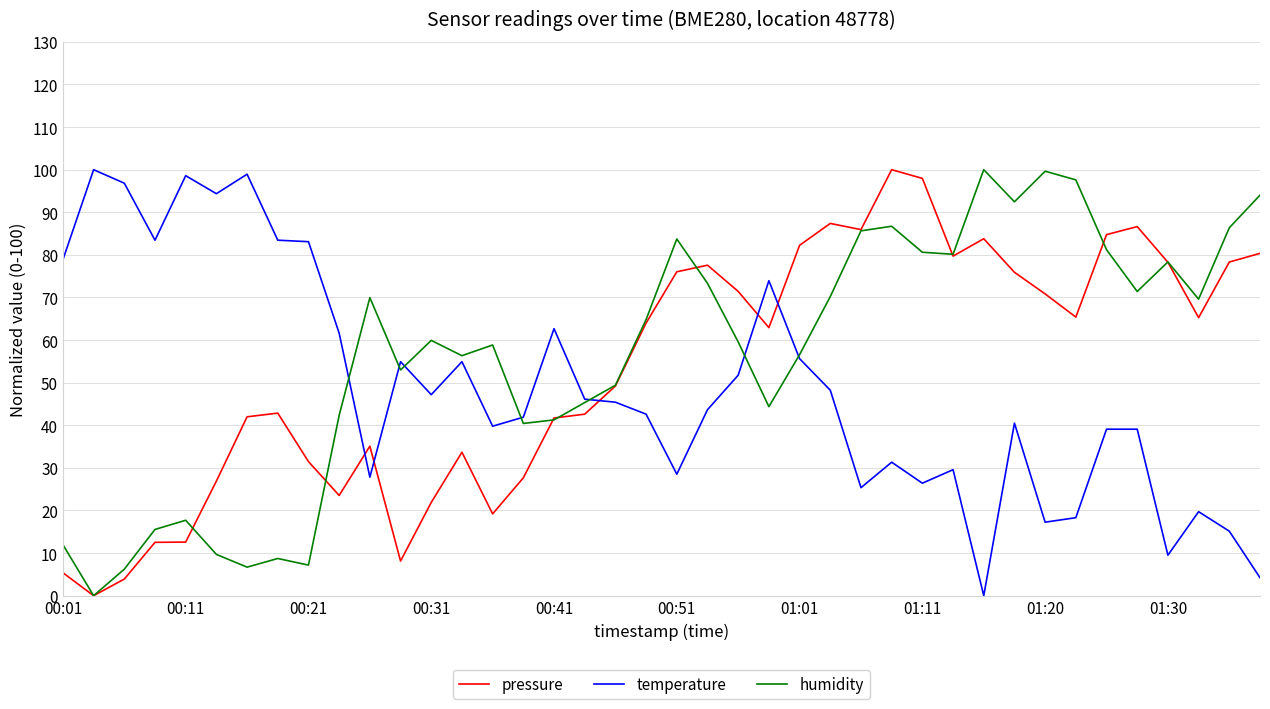

How many interior local peaks does the humidity series have?

10